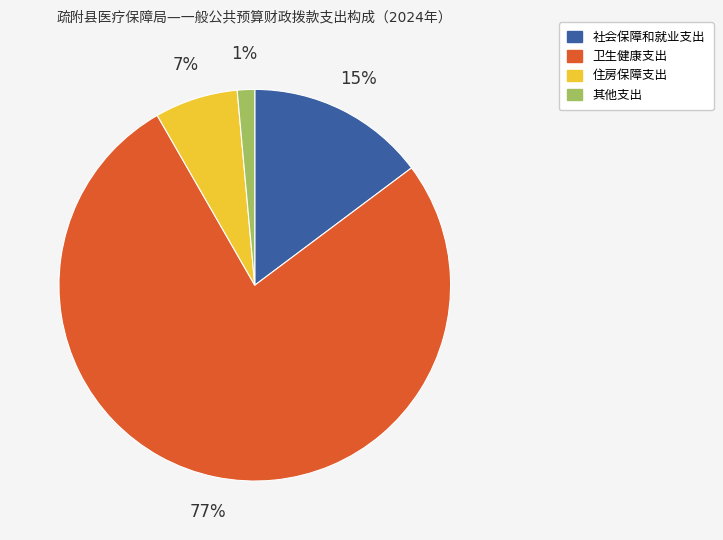

To the nearest percent, what is the average slice percentage?

25%